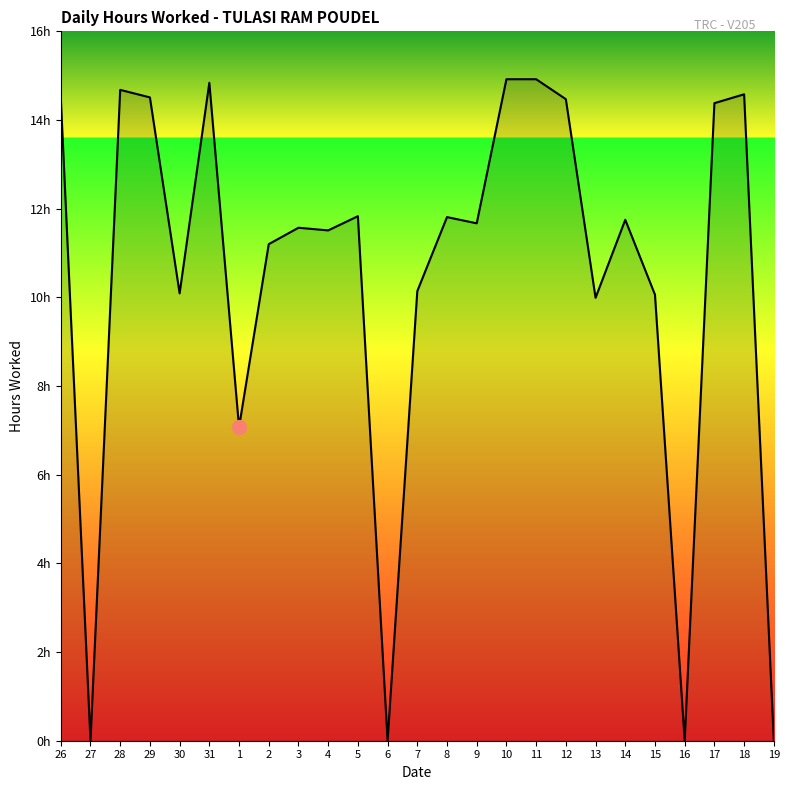

At which label does the data first exceed 11?

26